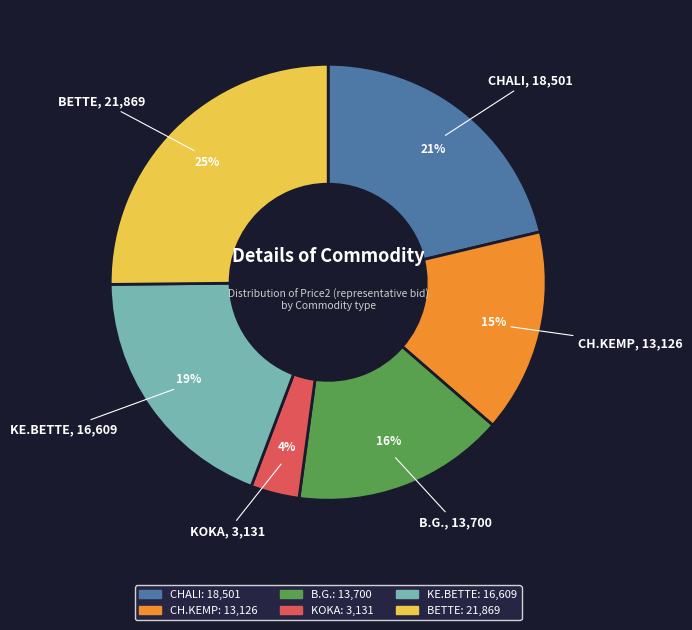

The B.G. slice represents 16% of the pie. True or false?

True